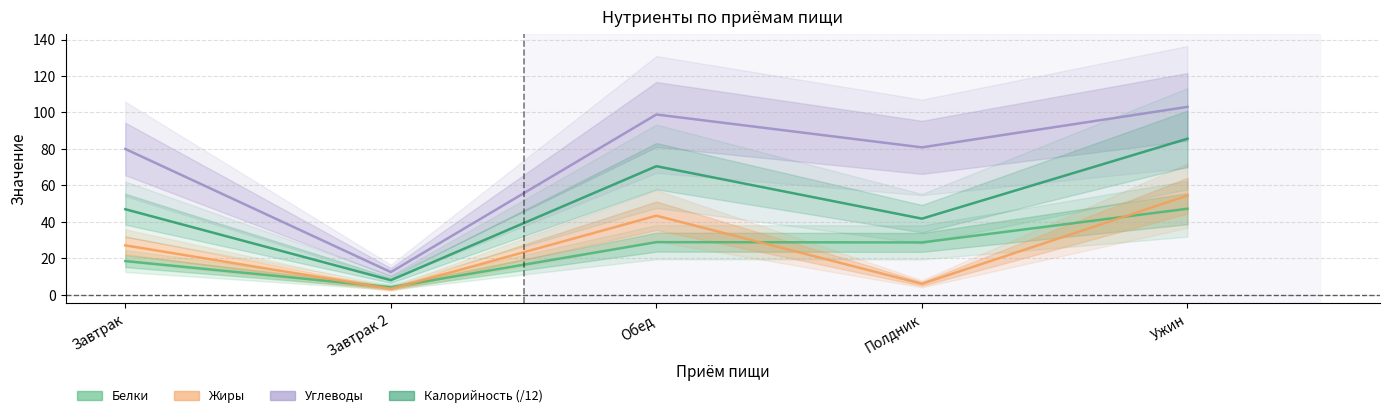

Does the chart have visible grid lines?

Yes